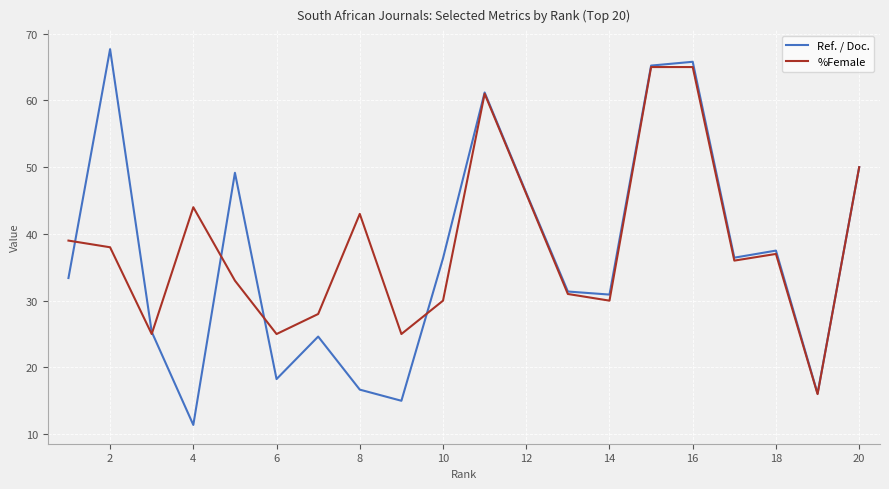

Rank the series by their maximum value, from highest to lowest.

Ref. / Doc., %Female